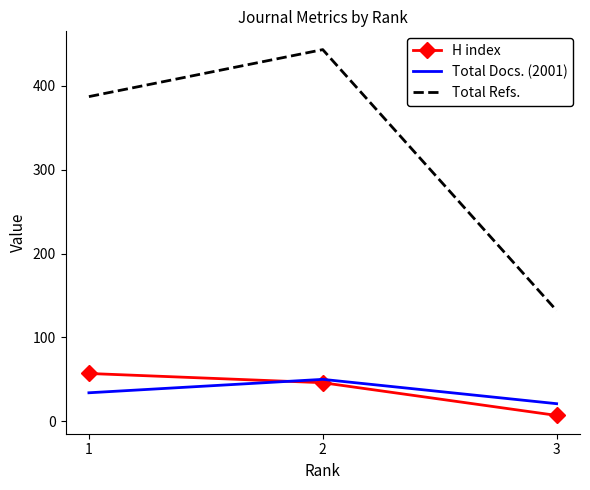

What is the total value across all series at 1?

478